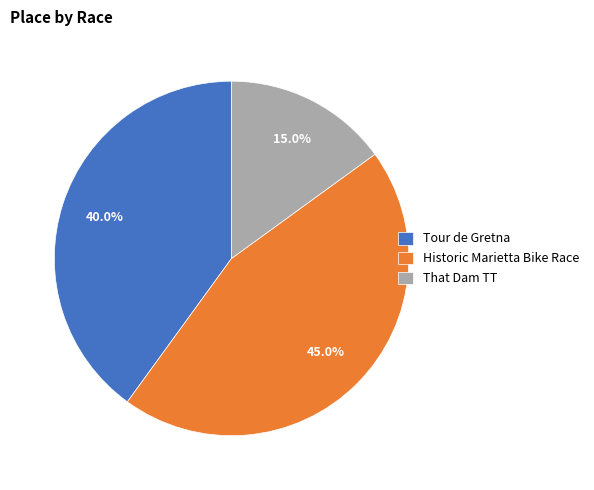

True or false: Tour de Gretna accounts for 40% of the total.

True